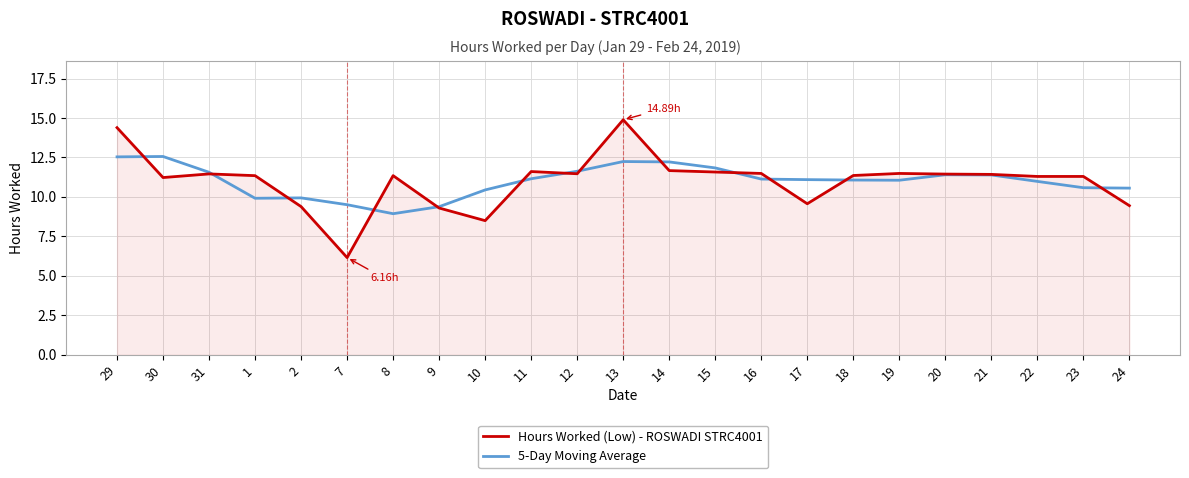

Where do 5-Day Moving Average and Hours Worked (Low) - ROSWADI STRC4001 first cross each other?

29 and 30